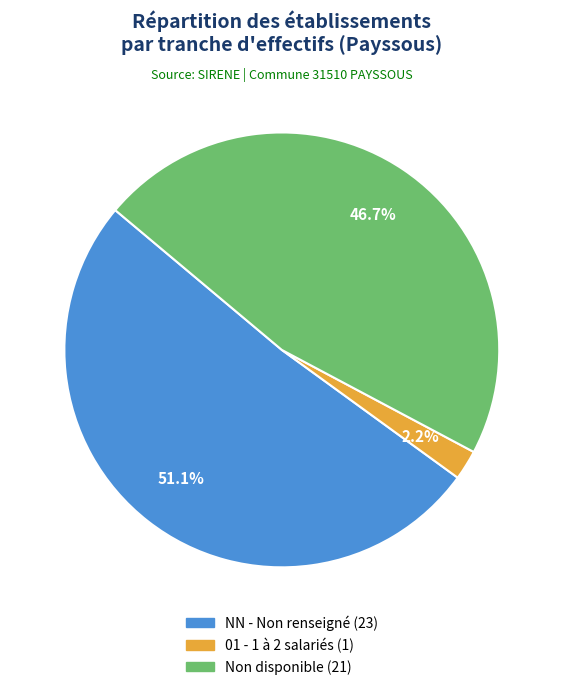

Is there a majority slice in this chart?

Yes